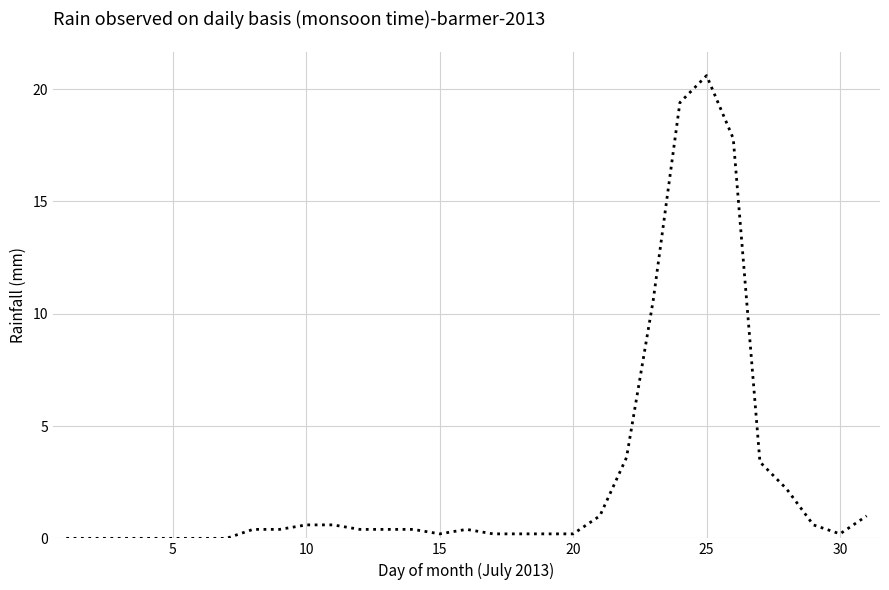

What is the difference between the maximum and minimum values?

20.6